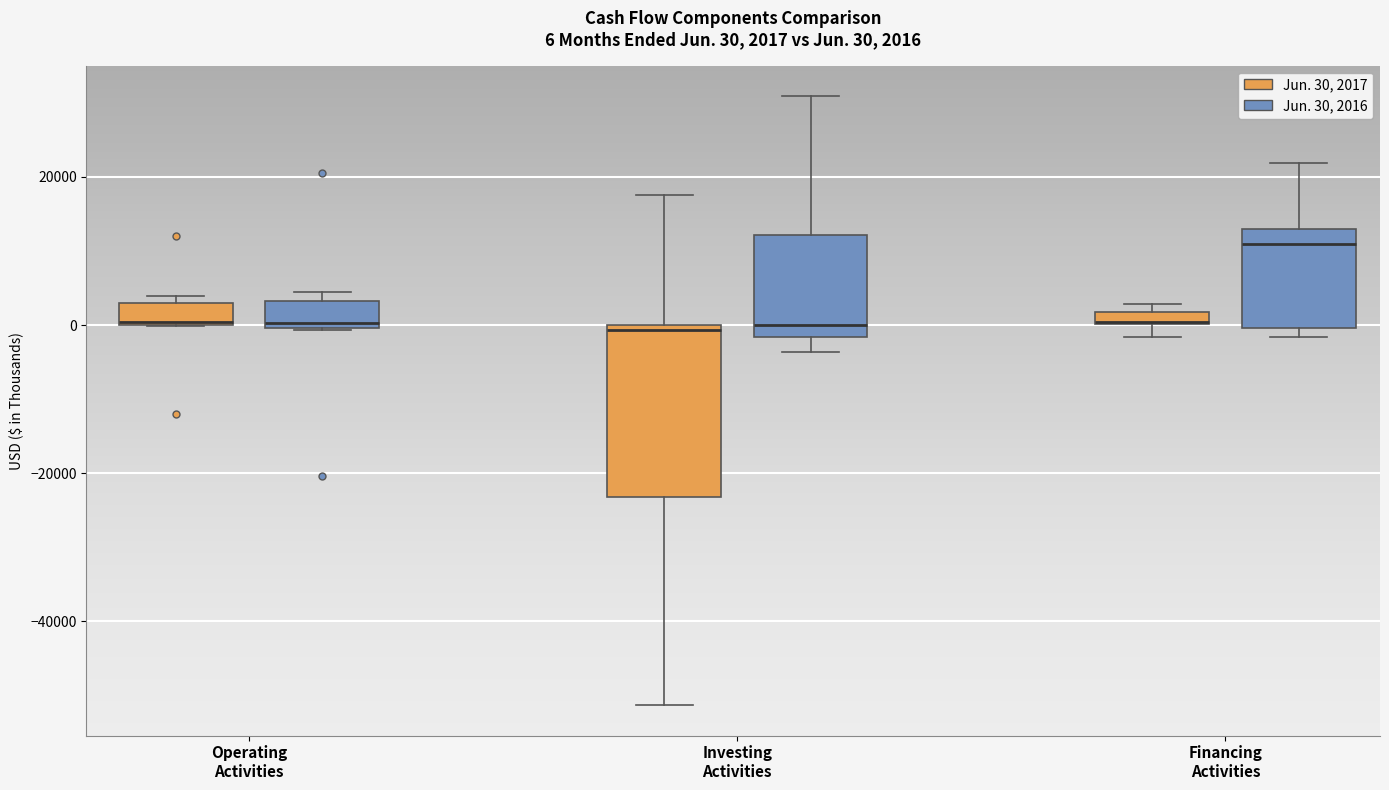

Comparing the boxes themselves (not the whiskers), which one is the tallest?

Investing Activities (Jun. 30, 2017)